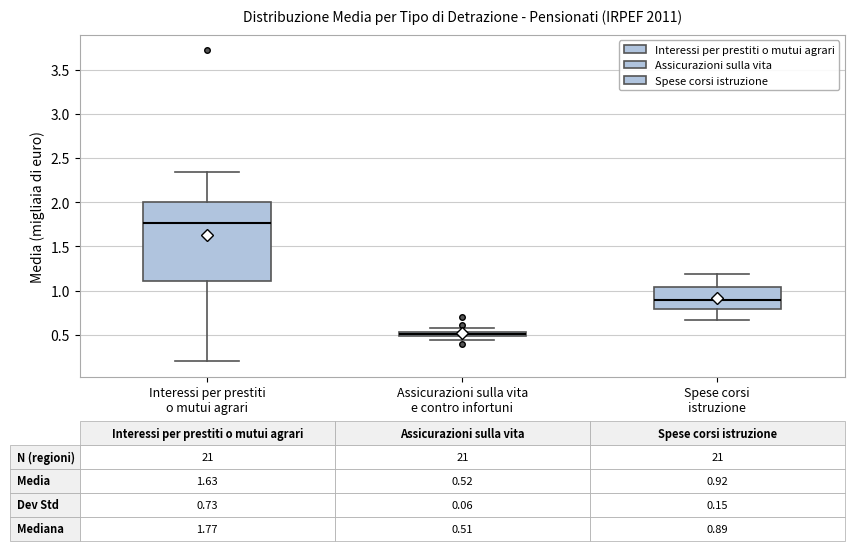

Comparing the boxes themselves (not the whiskers), which one is the tallest?

Interessi per prestiti o mutui agrari